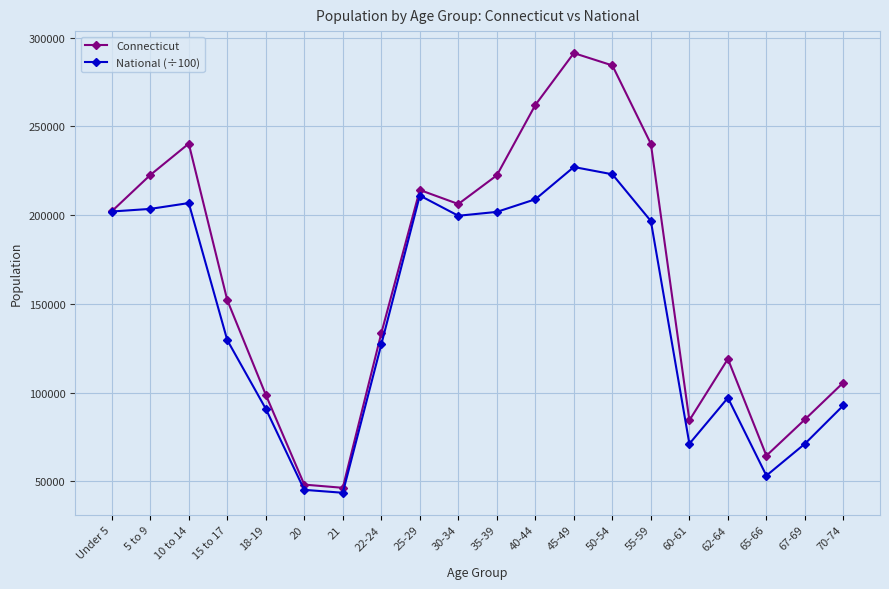

What is the average value of the National (÷100) series?

145095.5